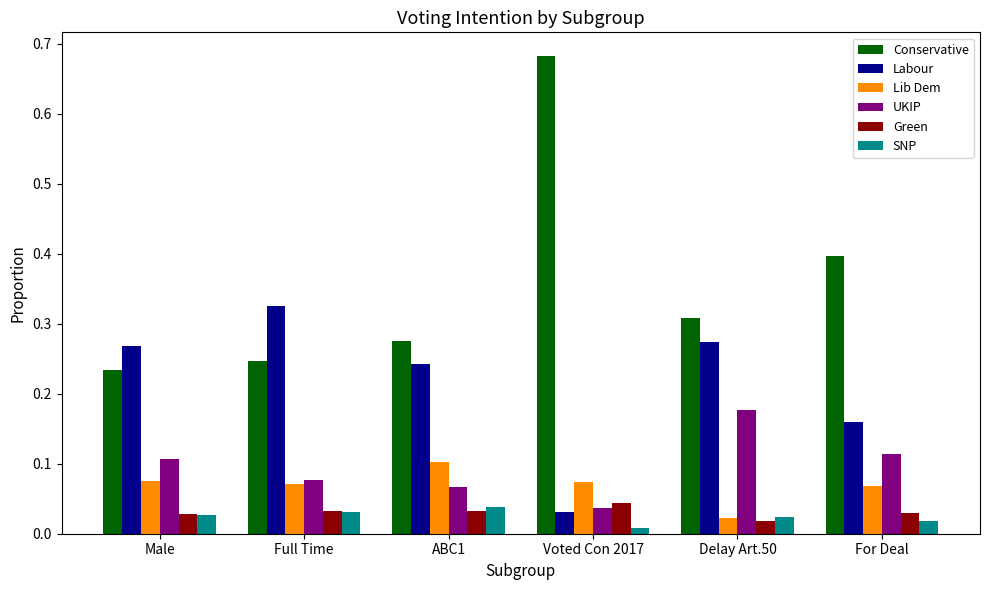

What is the label of the 2nd bar from the right?

Delay Art.50